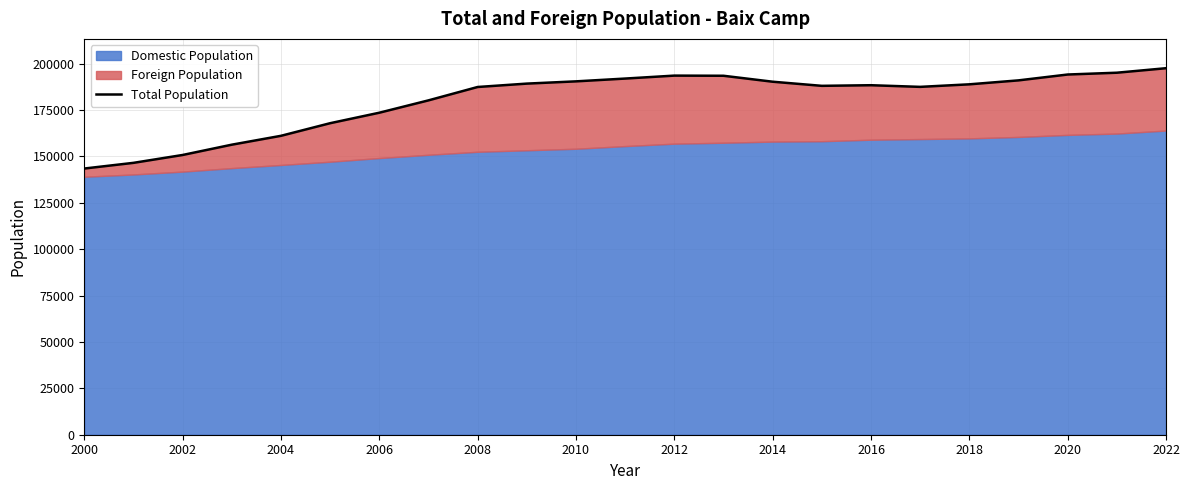

Reading left to right, transcribe all the data shown in this chart.

143462	146522	150762	156312	161090	167889	173539	180196	187403	189226	190440	191947	193535	193455	190249	188026	188358	187471	188841	190973	194127	195098	197525